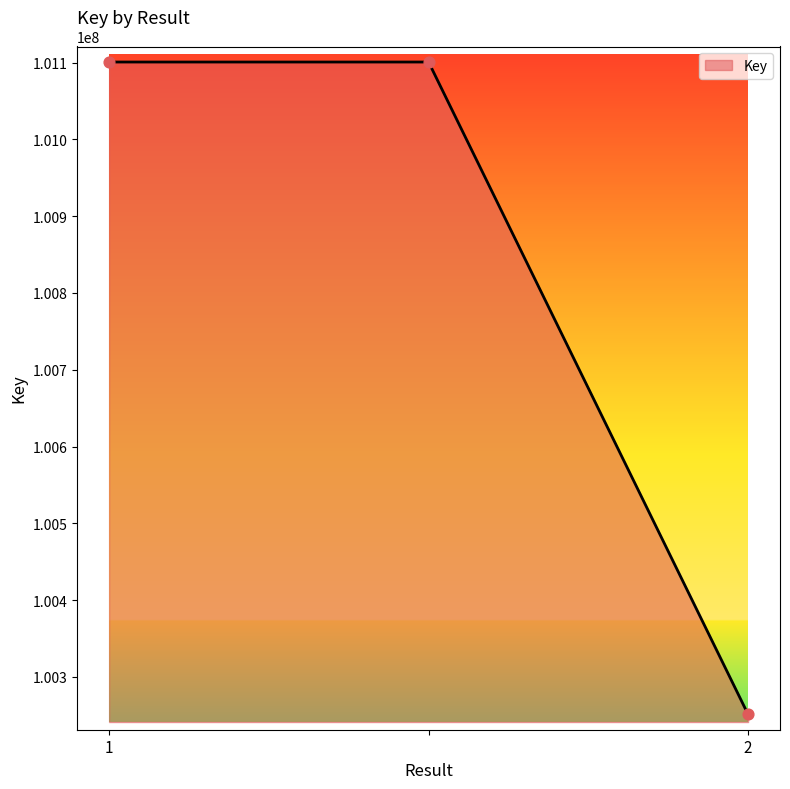

What is the sum of all values?

302452891